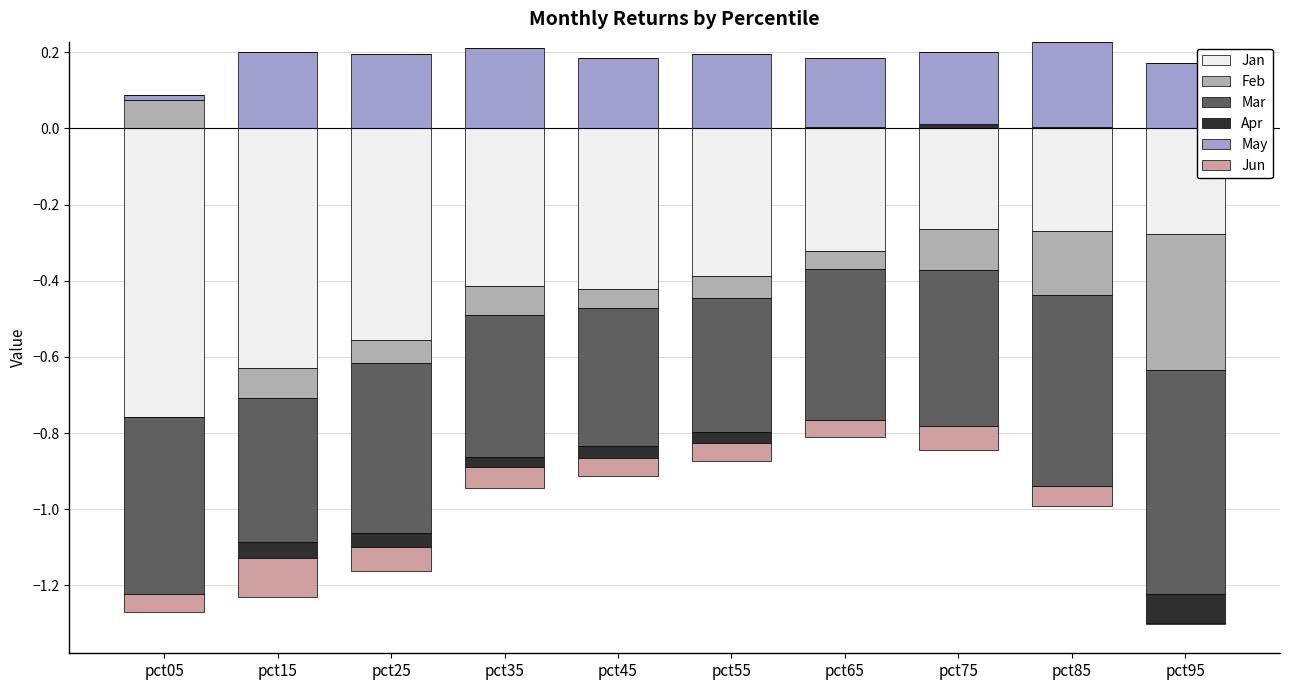

How many groups of bars are there?

10